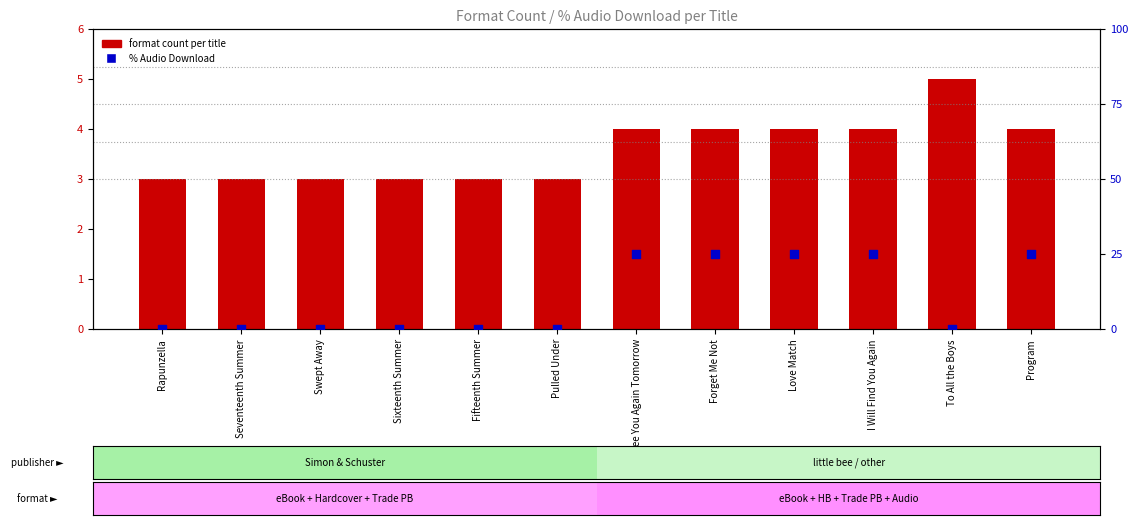

At which category is the sum across all series the highest?

If I See You Again Tomorrow